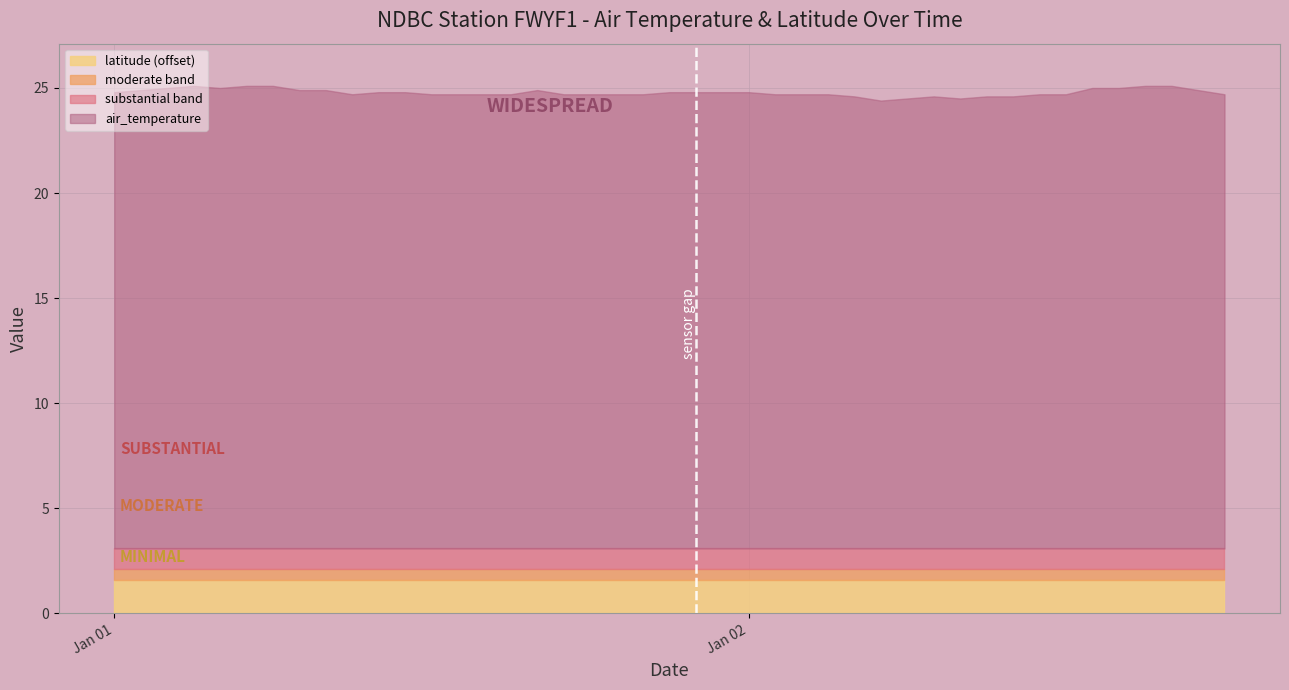

What is the label of the 3rd point from the left?

2019-01-01T03:00:00Z